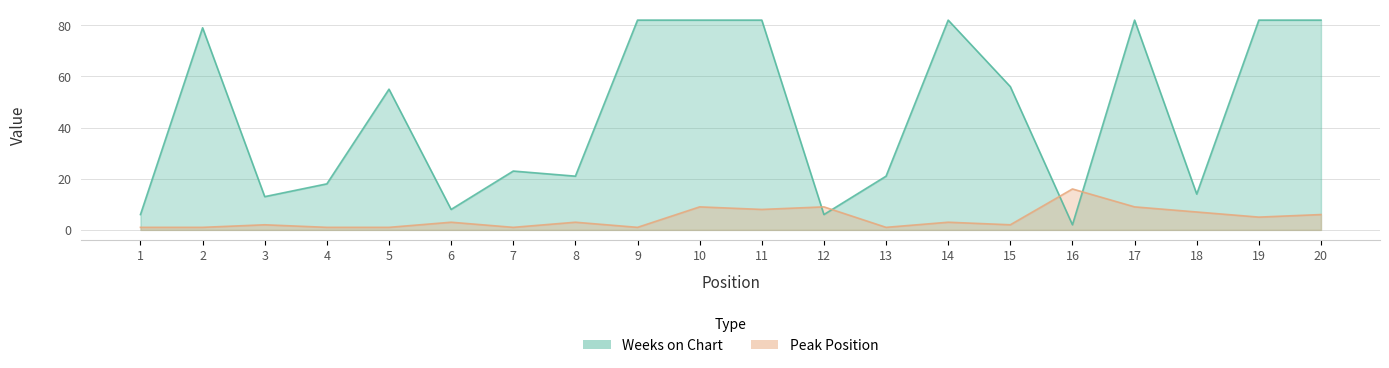

What is the value of the Peak Position point at the 1st from the left?

1